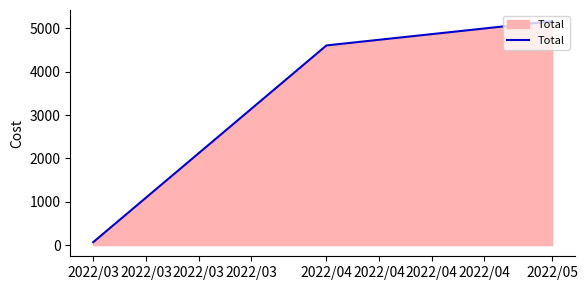

Count the number of categories in the chart.

3